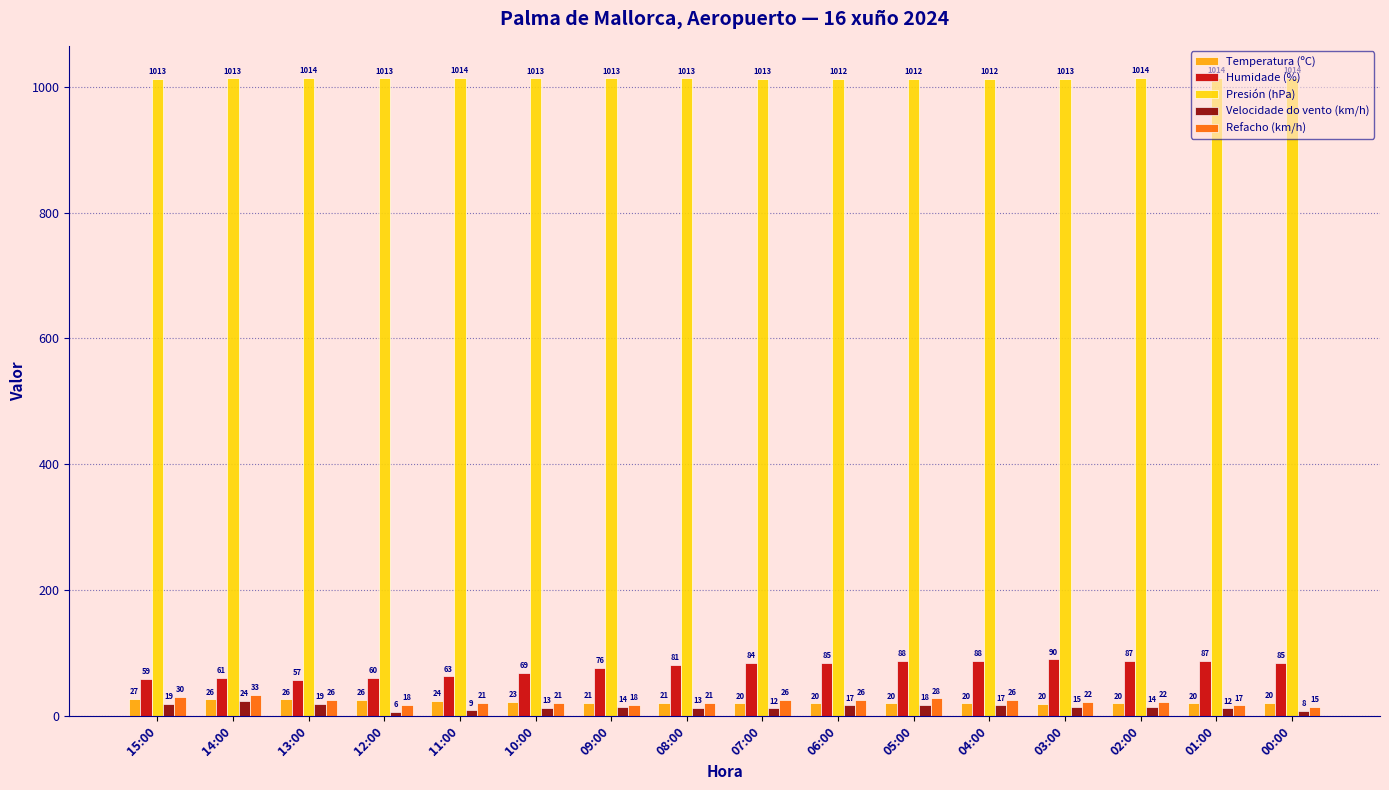

Which series has the widest spread of values?

Humidade (%)